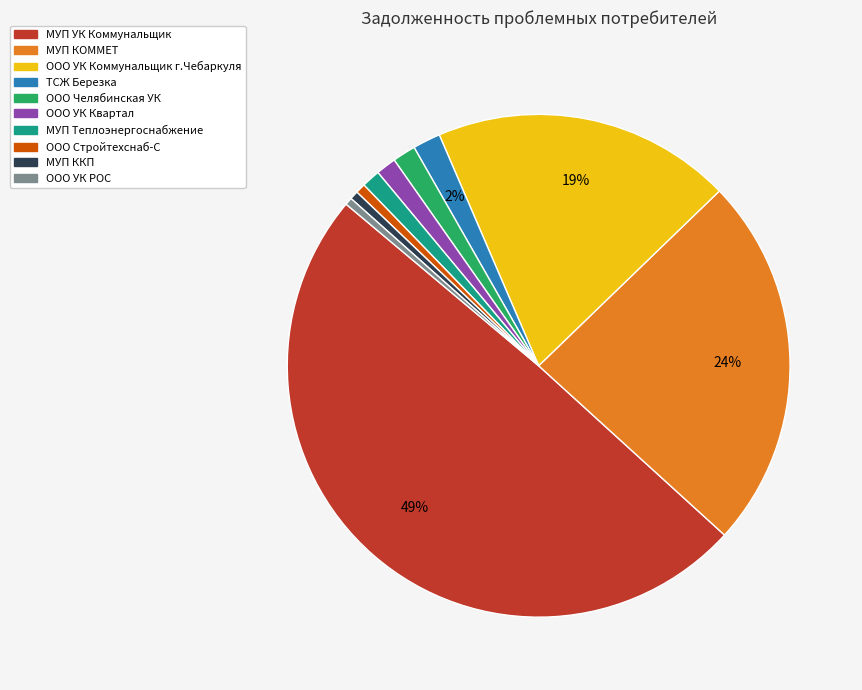

Which has a higher value, МУП УК Коммунальщик or ООО УК Квартал?

МУП УК Коммунальщик